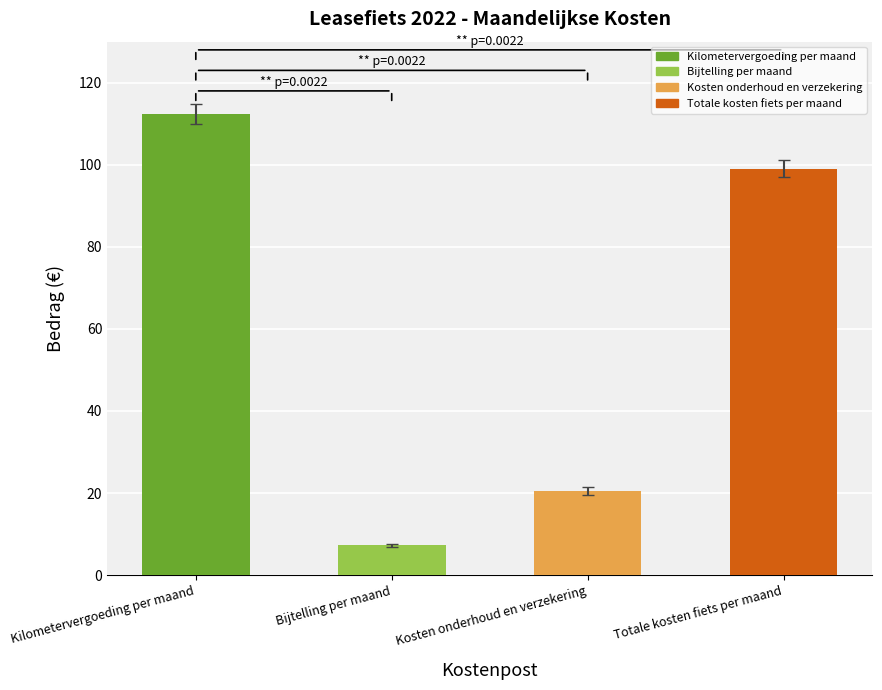

What is the ratio of the value at Bijtelling per maand to the value at Kosten onderhoud en verzekering?

0.4